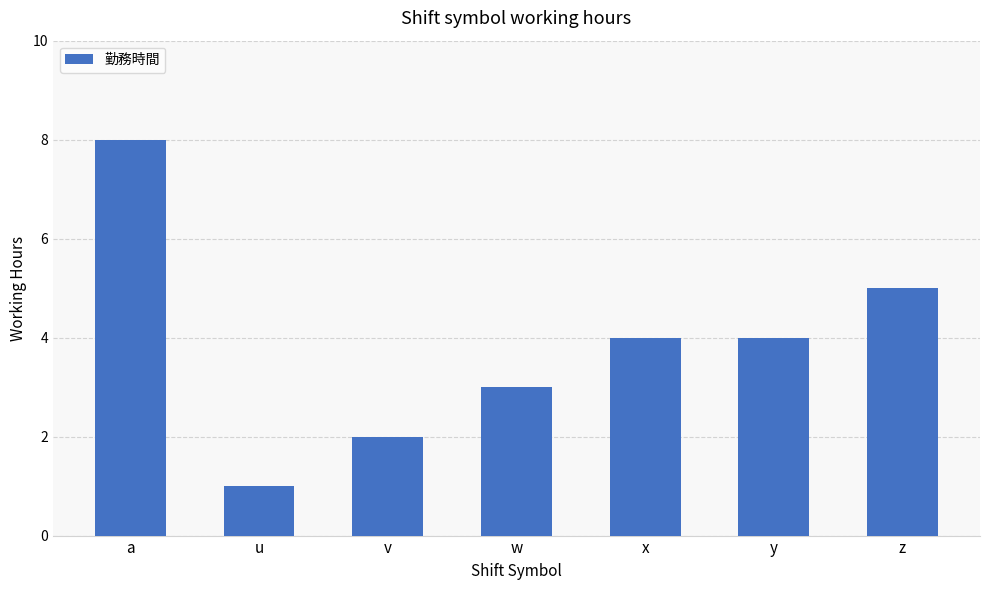

At which category does the chart reach its minimum across all series?

u